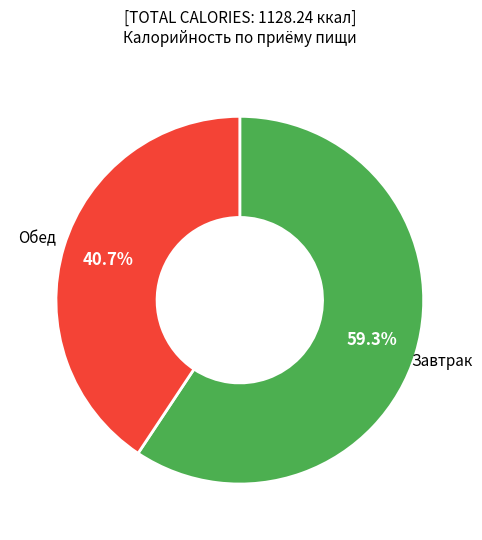

Is there a majority slice in this chart?

Yes